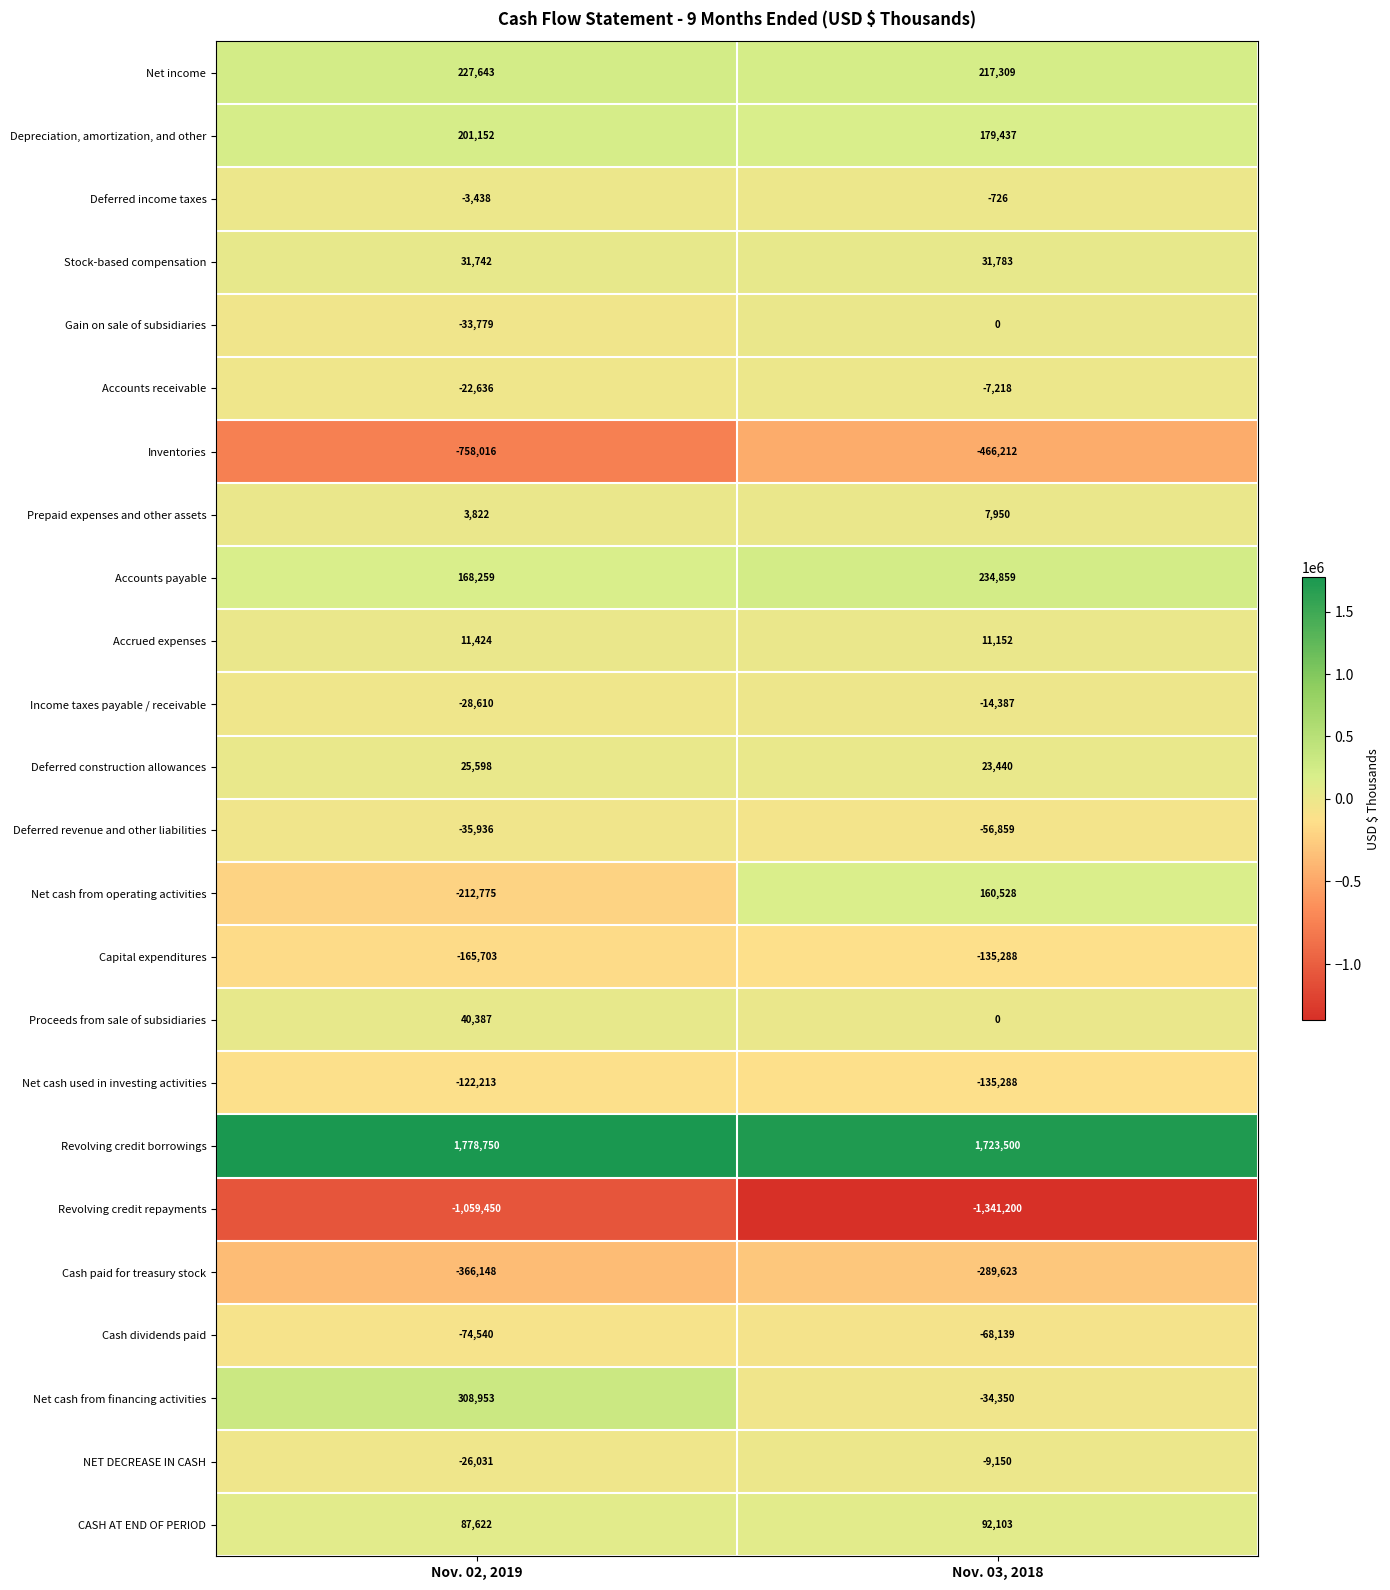

The Accrued expenses series shows 5300 at Nov. 03, 2018. True or false?

False